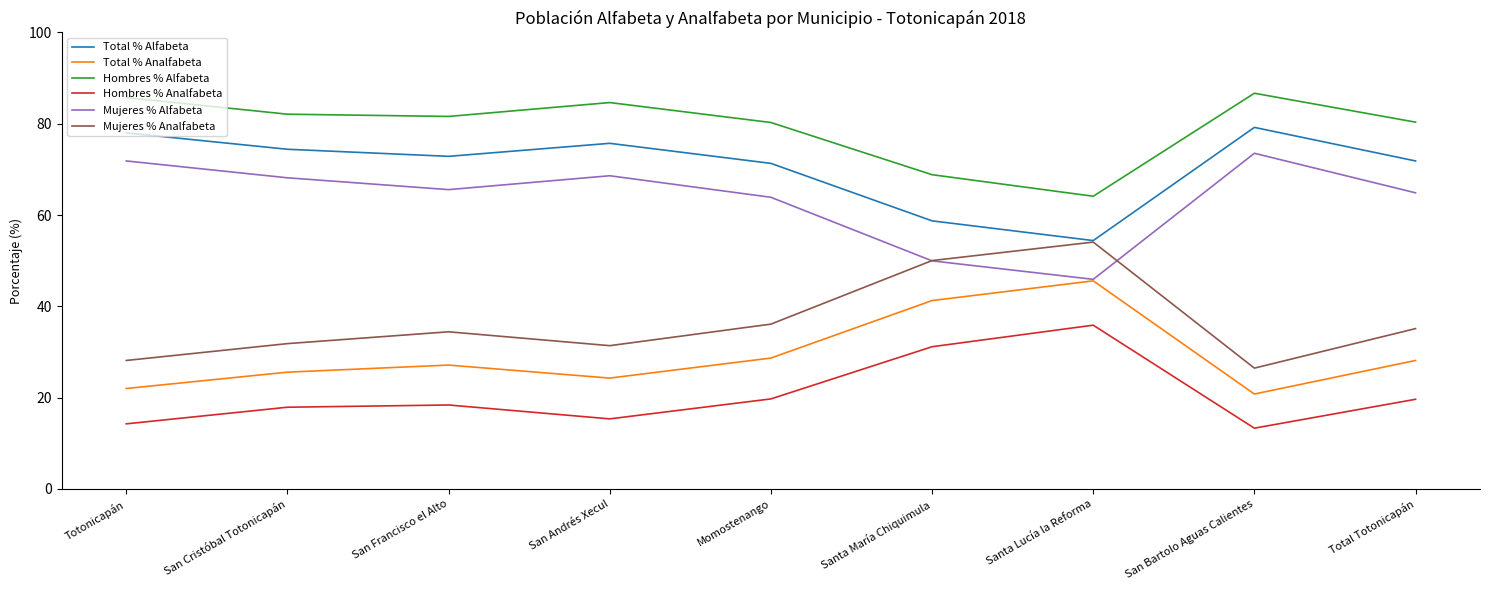

True or false: Hombres % Alfabeta and Hombres % Analfabeta cross at least once.

False